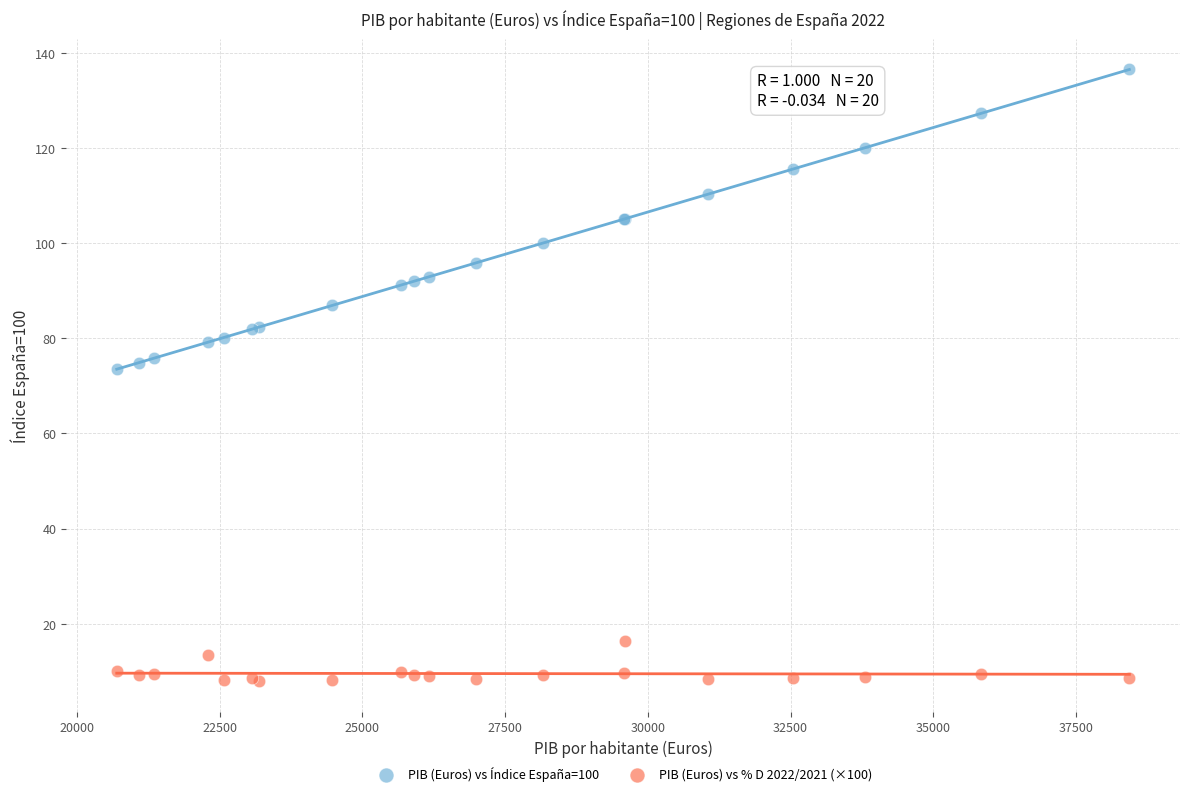

What is the X range (max minus min) for the scatter plot?

17737.0